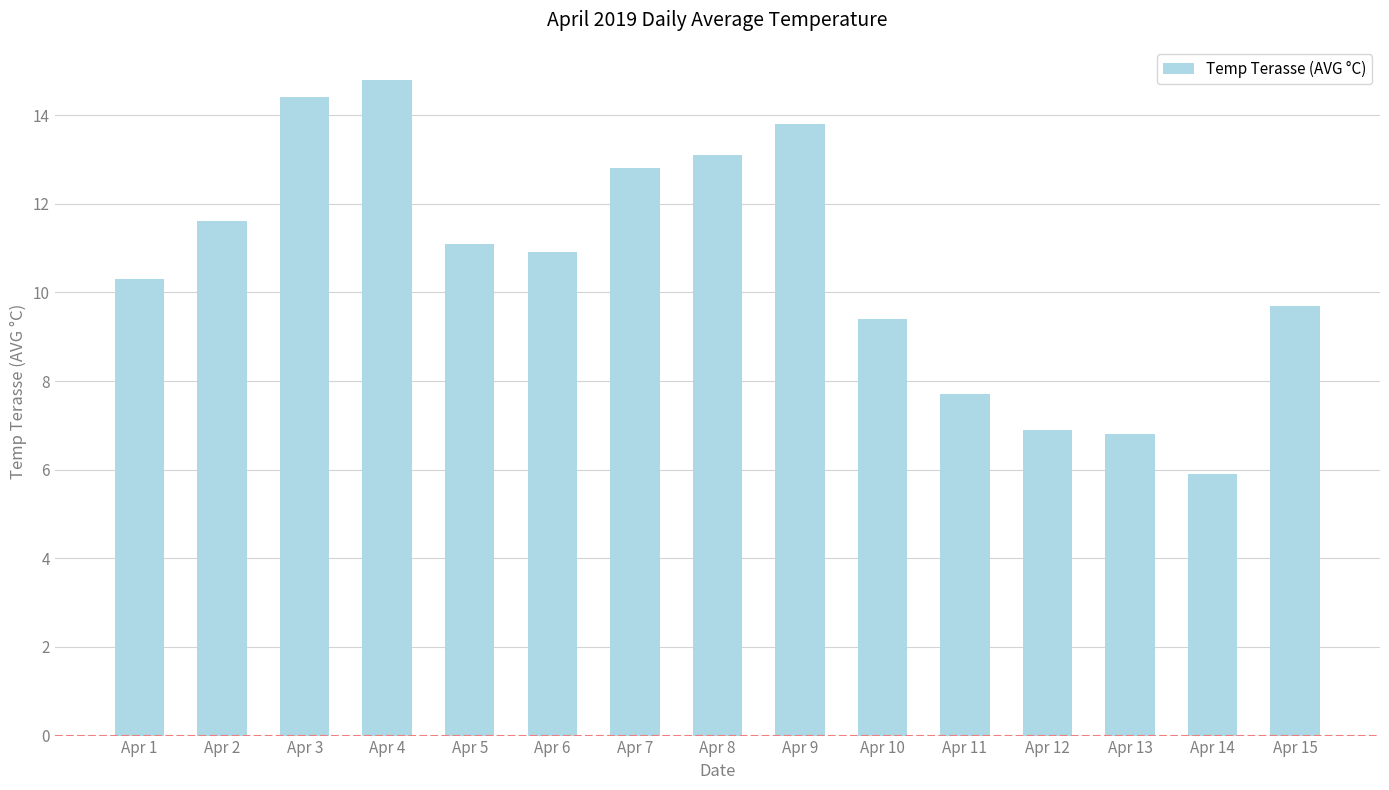

How many data points does each series have?

15